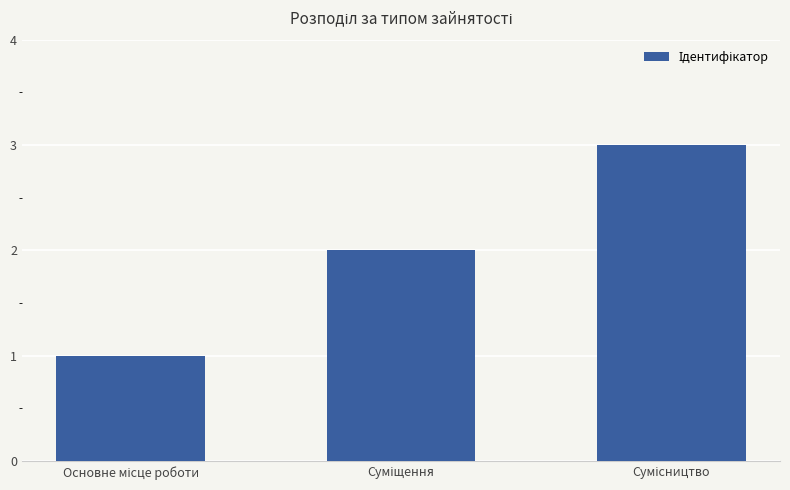

Reading right to left, transcribe all the data shown in this chart.

3	2	1